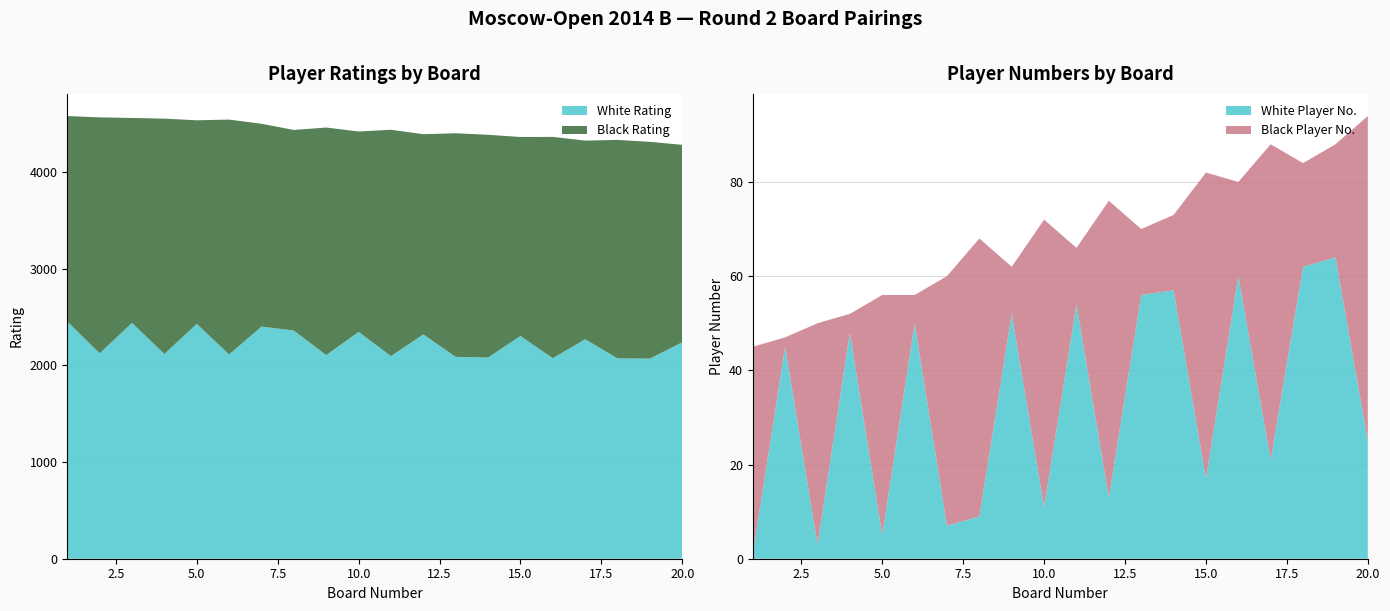

Reading left to right, what are all the values shown in this chart?

White Rating: 2452	2124	2438	2117	2428	2112	2400	2359	2105	2345	2095	2319	2087	2080	2303	2073	2269	2071	2069	2238
Black Rating: 2125	2439	2119	2433	2105	2428	2097	2074	2353	2072	2340	2070	2312	2303	2057	2288	2054	2259	2241	2041
White Number: 1	45	3	48	5	50	7	9	52	11	54	13	56	57	17	60	21	62	64	25
Black Number: 44	2	47	4	51	6	53	59	10	61	12	63	14	16	65	20	67	22	24	69